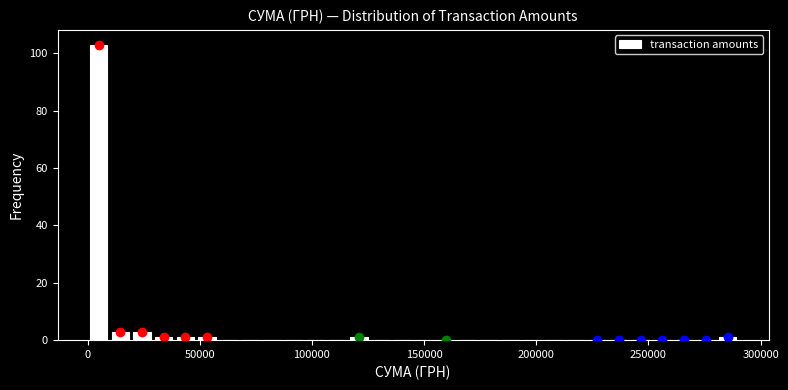

Read against the x-axis, roughly where is the centre of the tallest bar?

5000